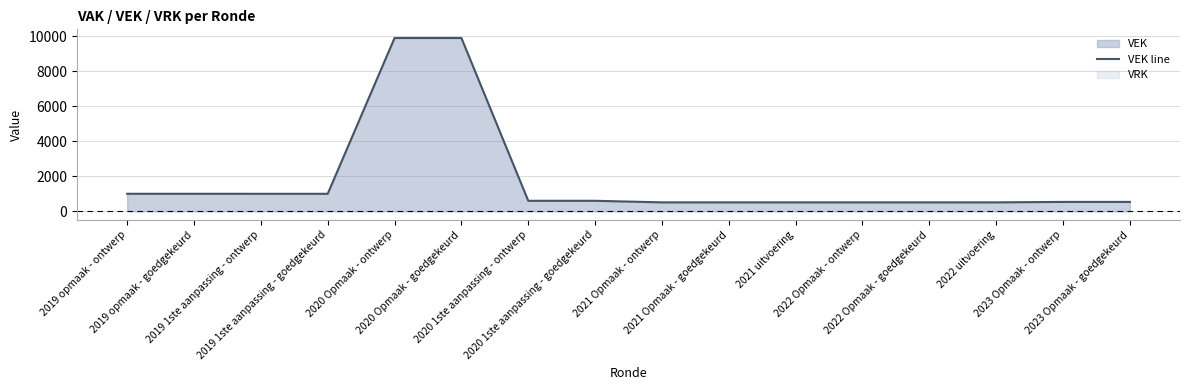

What is the smallest value displayed?

509